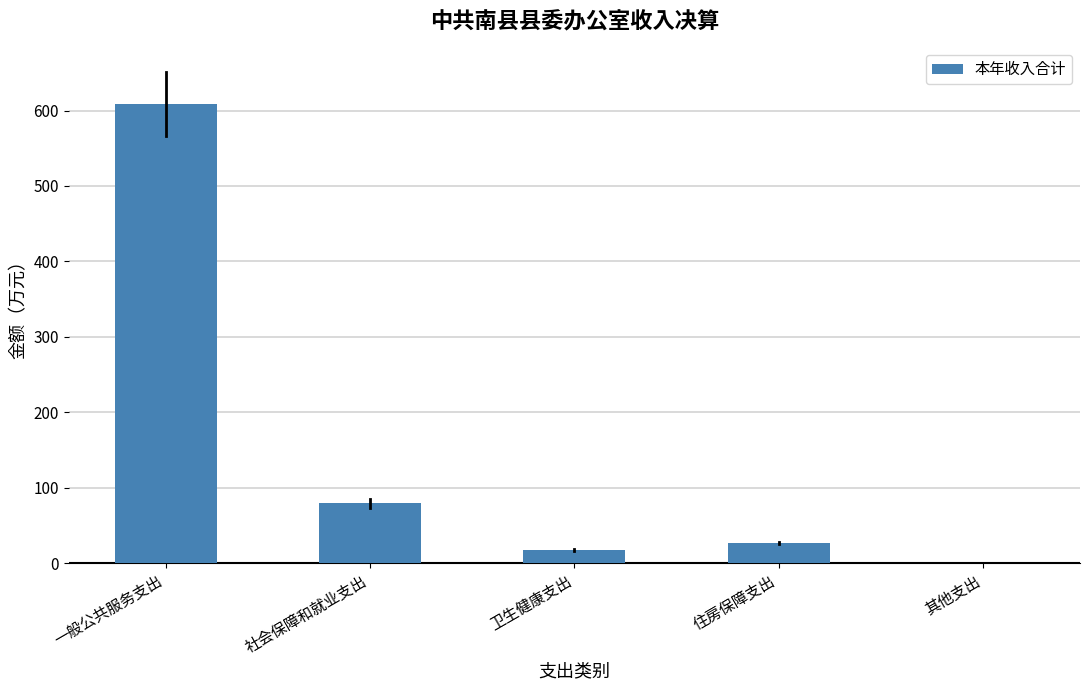

Reading right to left, extract all data points from this chart.

其他支出=0.3	住房保障支出=27.1	卫生健康支出=18.3	社会保障和就业支出=79.5	一般公共服务支出=608.4